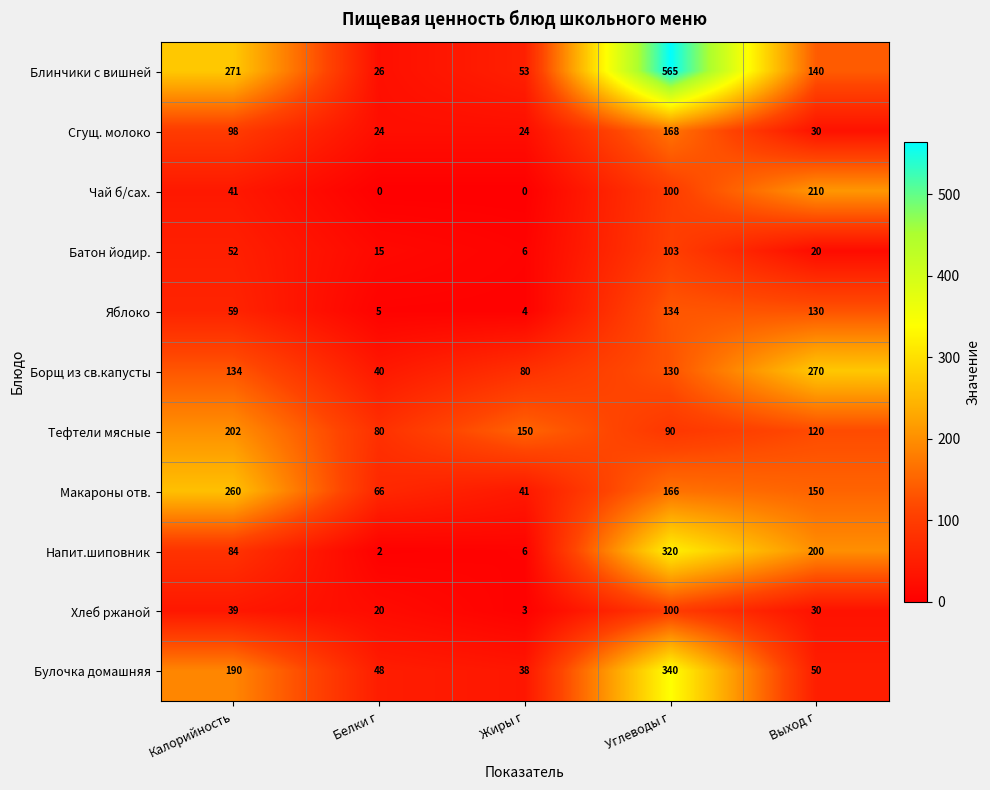

What is the total value across all series at Калорийность?

1430